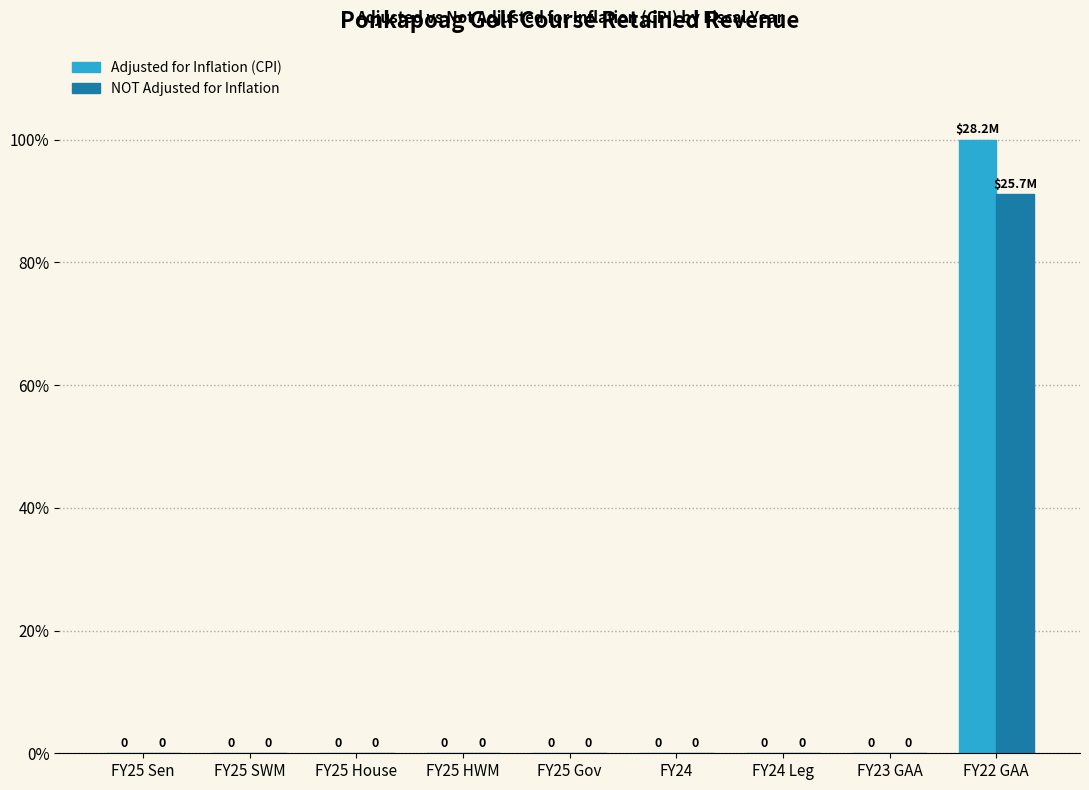

At which label does NOT Adjusted for Inflation reach its peak?

FY22 GAA